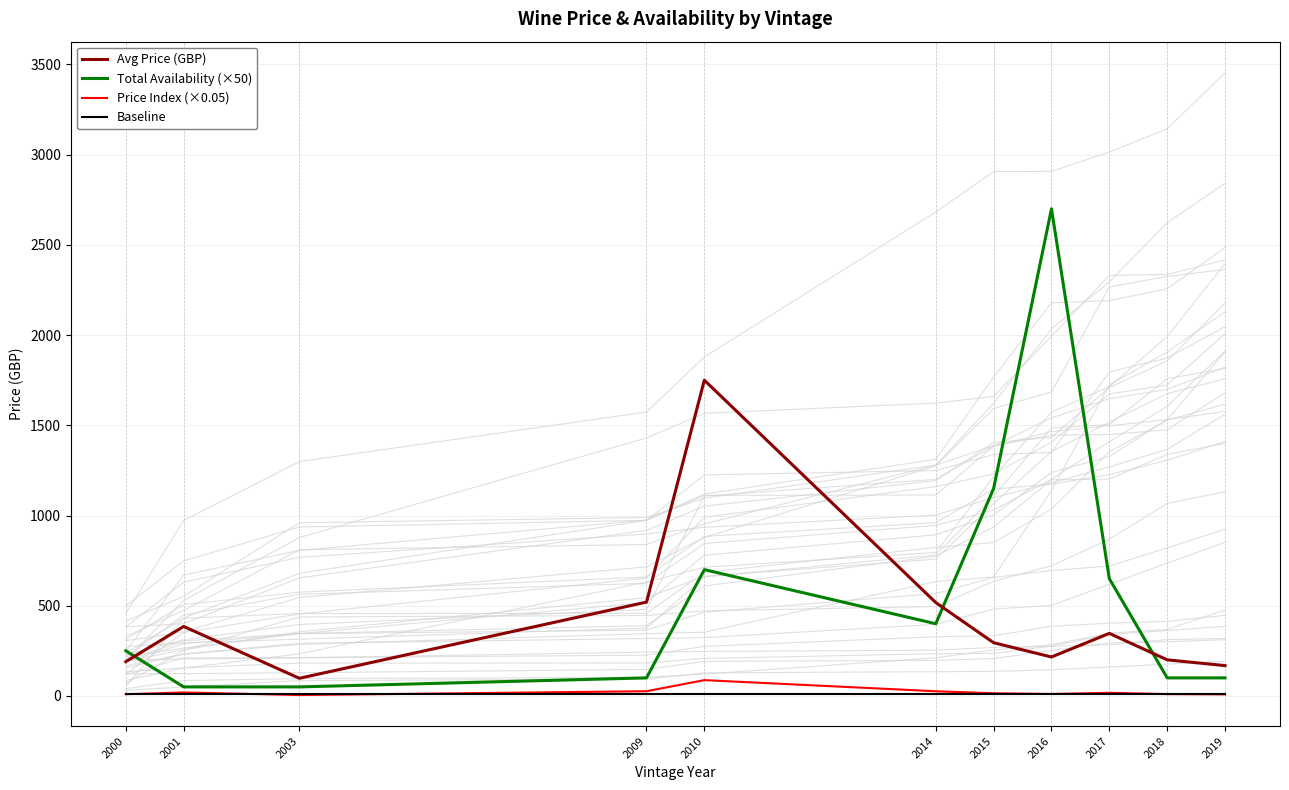

What are all the series names shown in the legend?

Avg Price (GBP), Total Availability (×50), Price Index (×0.05), Baseline